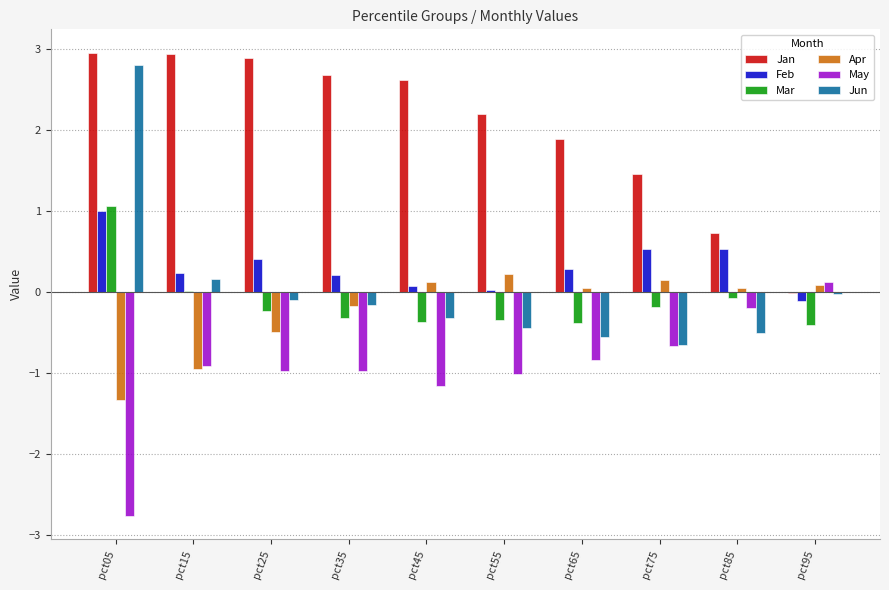

Is the value of Feb at pct25 greater than the value of Apr at pct65?

Yes